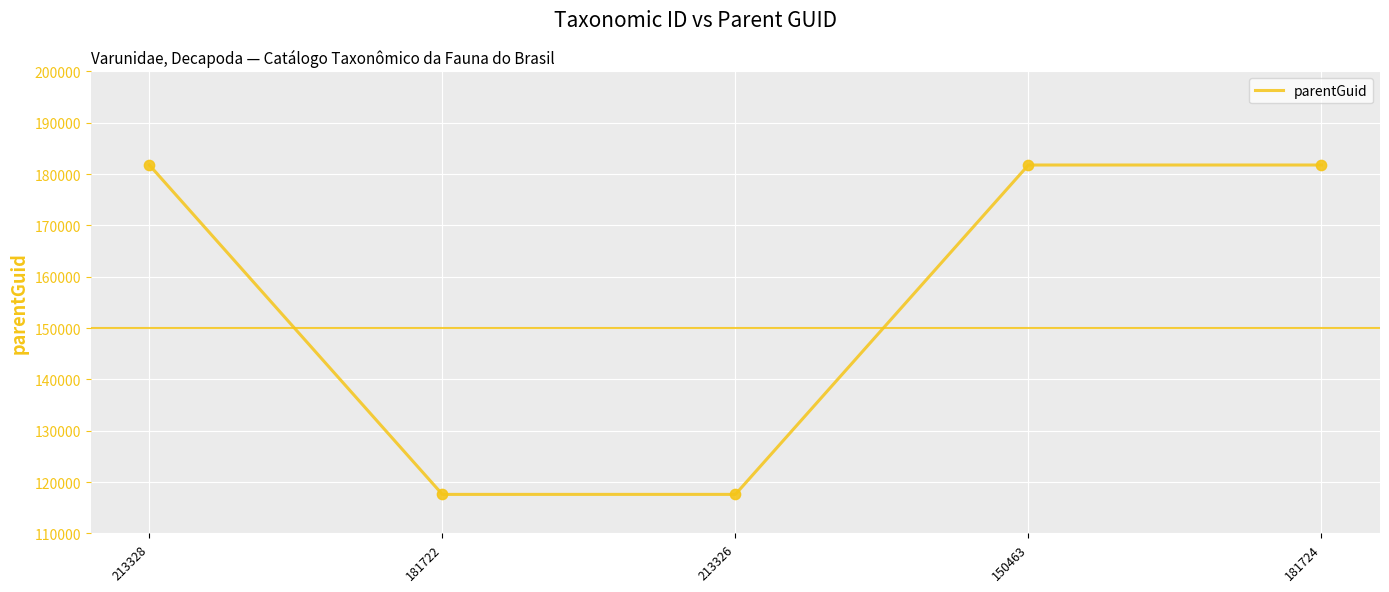

Which has a higher value, 213328 or 213326?

213328